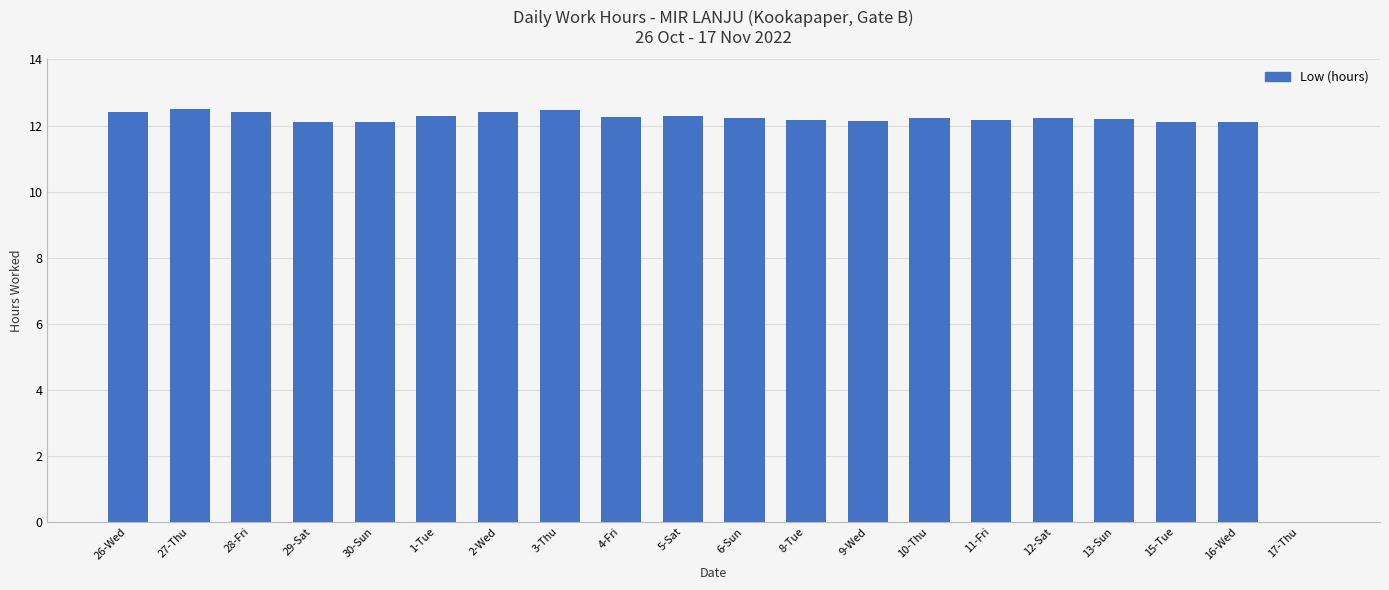

Which has a higher value, 17-Thu or 27-Thu?

27-Thu